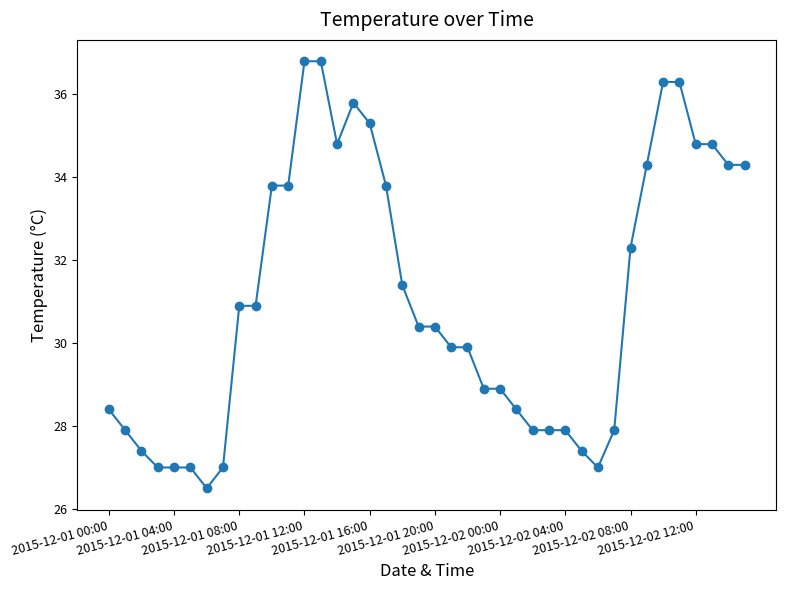

What is the maximum value shown in the chart?

36.8